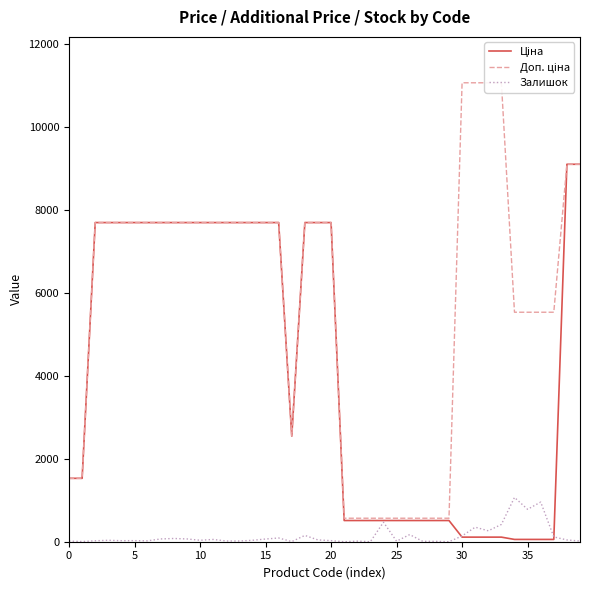

True or false: Ціна has a value of 55.3 at 34.

True